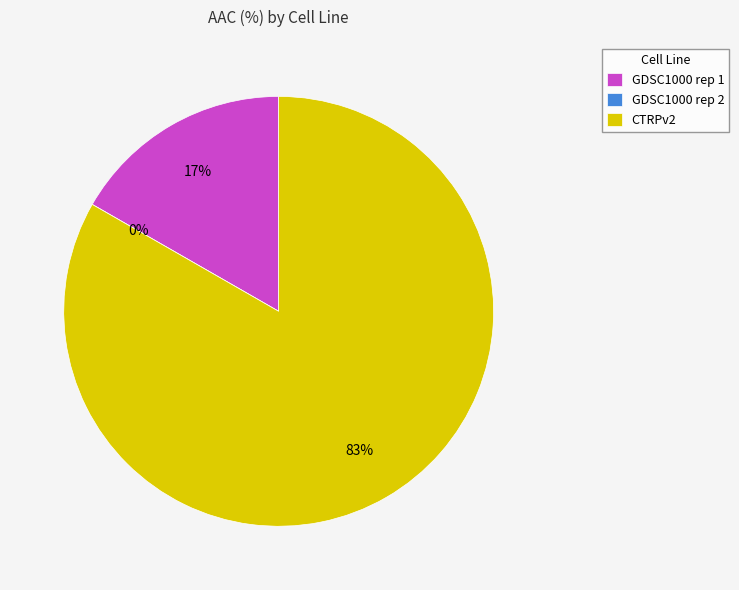

How many slices are in this pie chart?

3